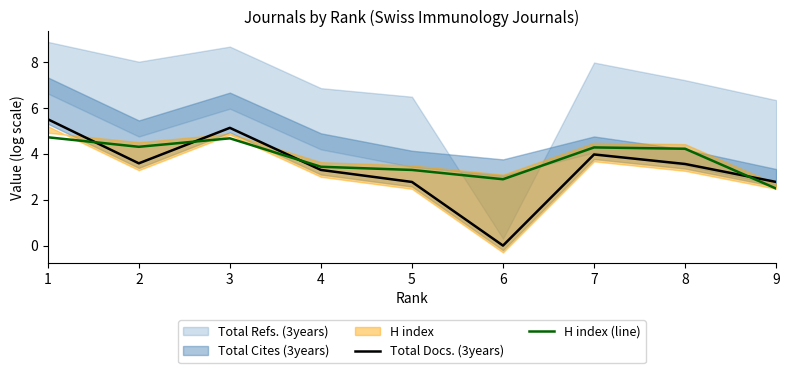

How many lines are shown in the chart?

2